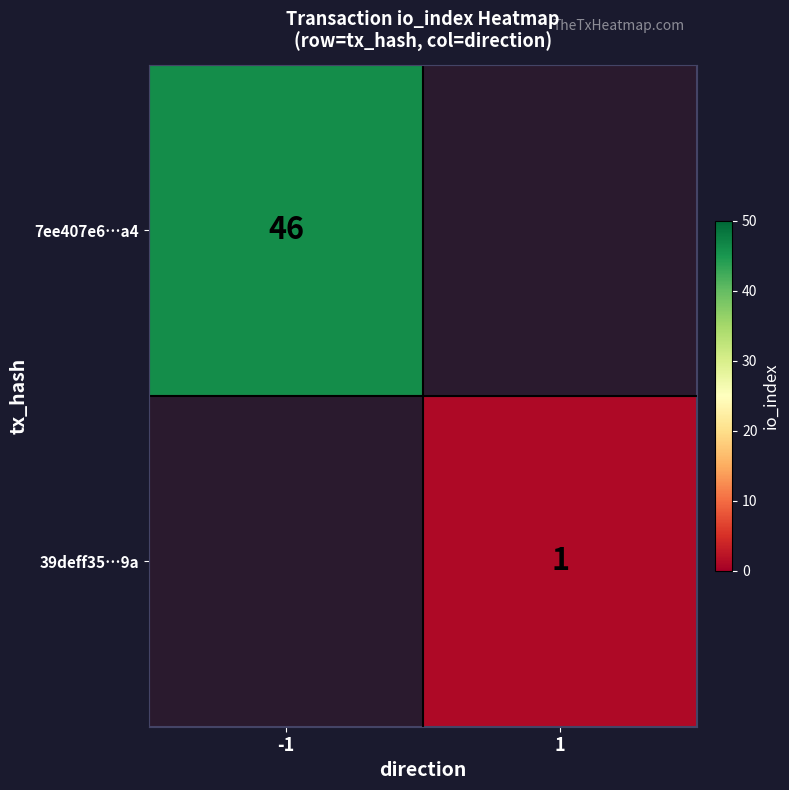

What is the greatest value displayed?

46.0